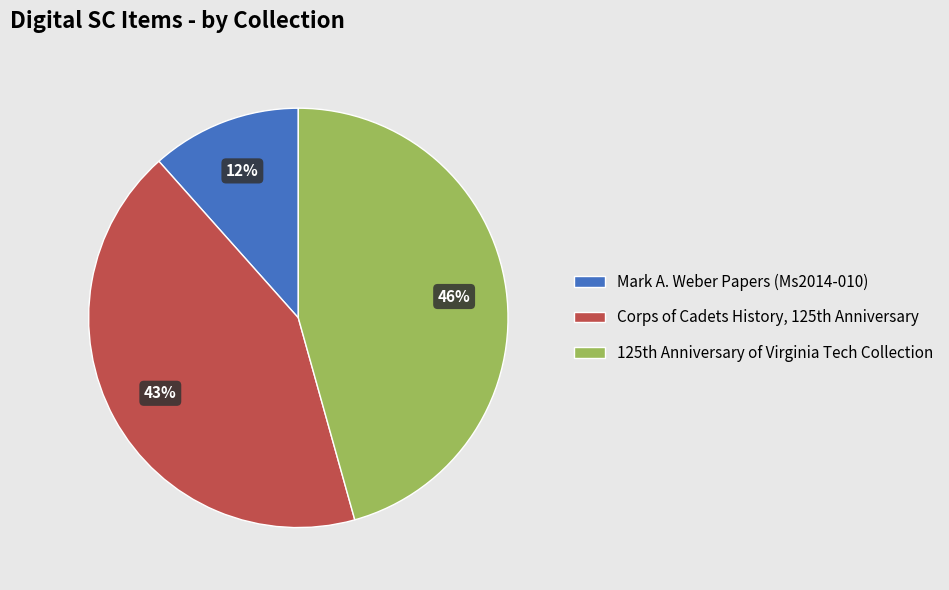

Rank the categories by value from highest to lowest.

125th Anniversary of Virginia Tech Collection, Corps of Cadets History, 125th Anniversary, Mark A. Weber Papers (Ms2014-010)